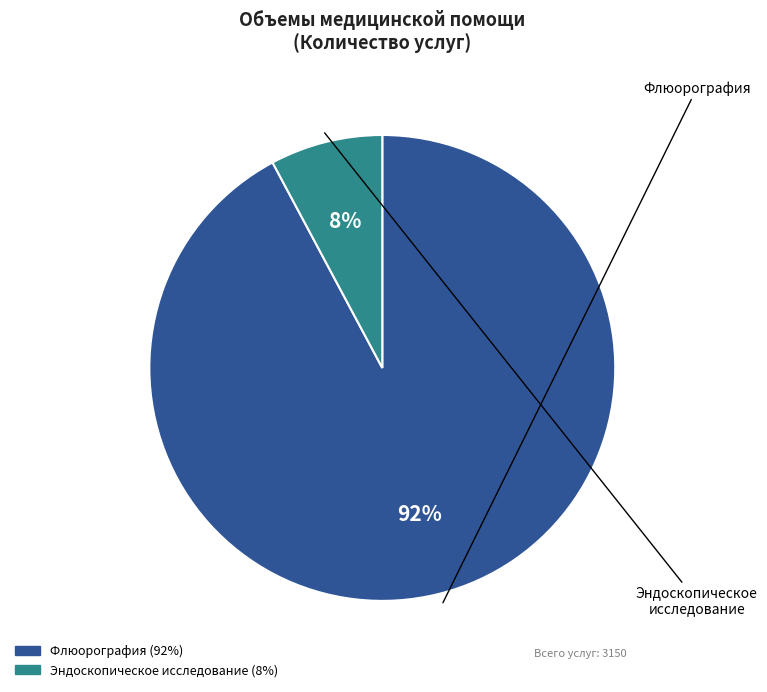

True or false: Флюорография accounts for 99% of the total.

False